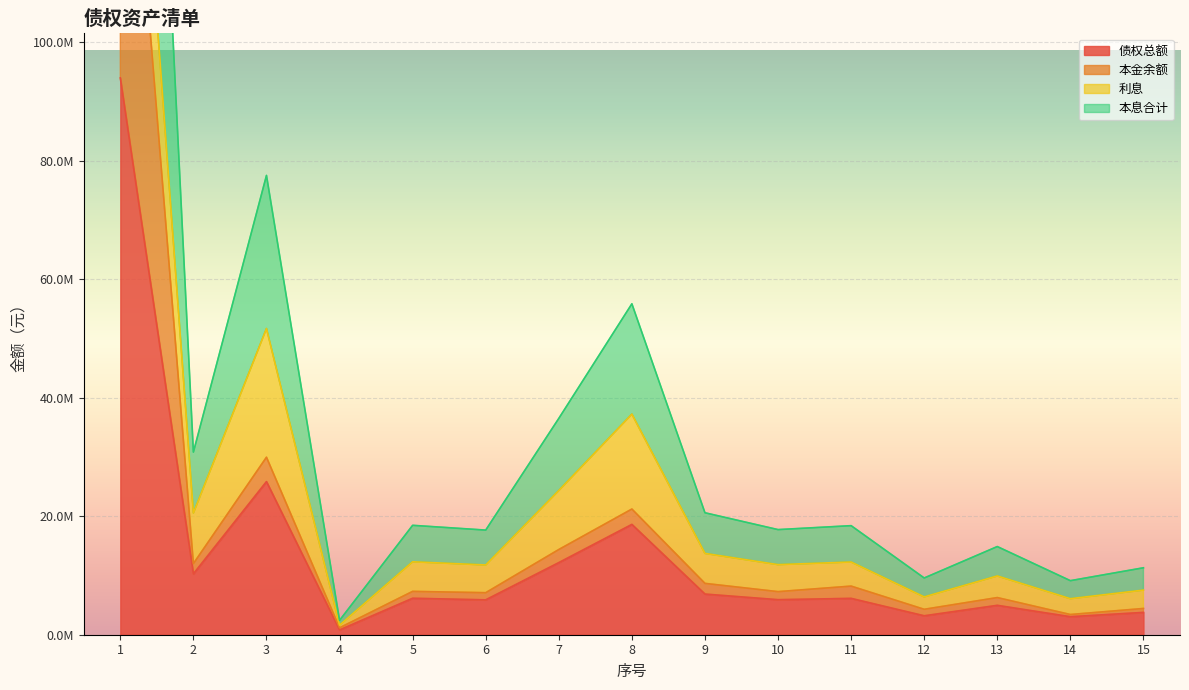

True or false: 债权总额 and 本金余额 cross at least once.

False